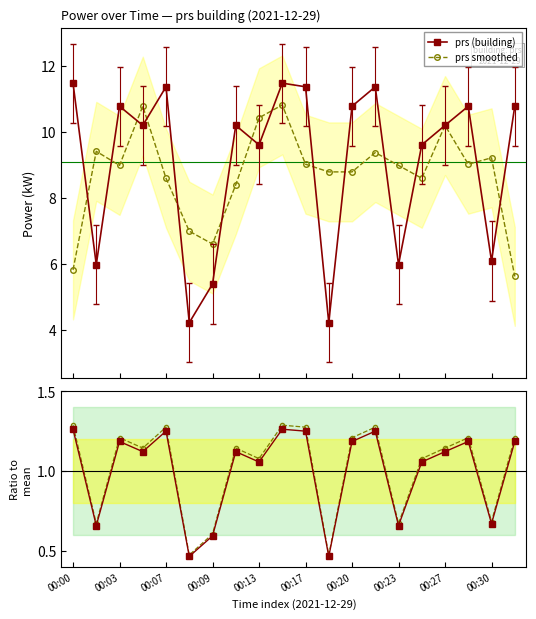

Does the chart have visible grid lines?

No